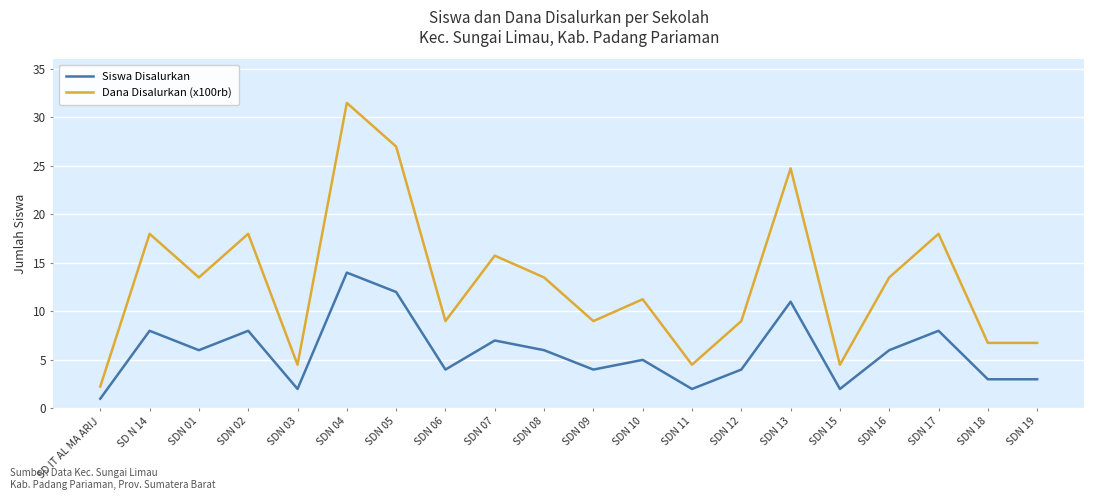

Is the value of Siswa Disalurkan at SDN 01 greater than the value of Dana Disalurkan (x100rb) at SDN 17?

No